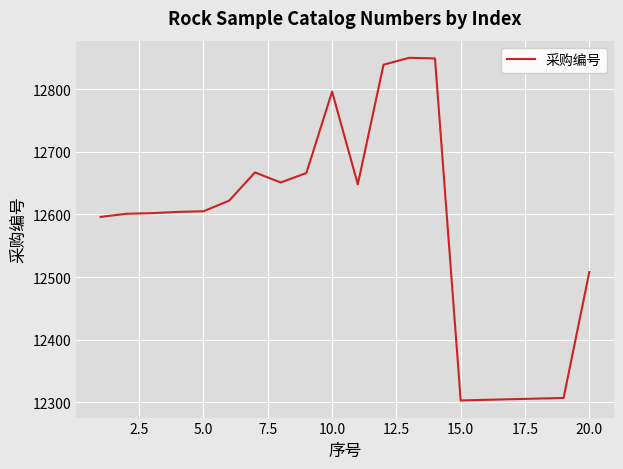

What is the greatest value displayed?

12850